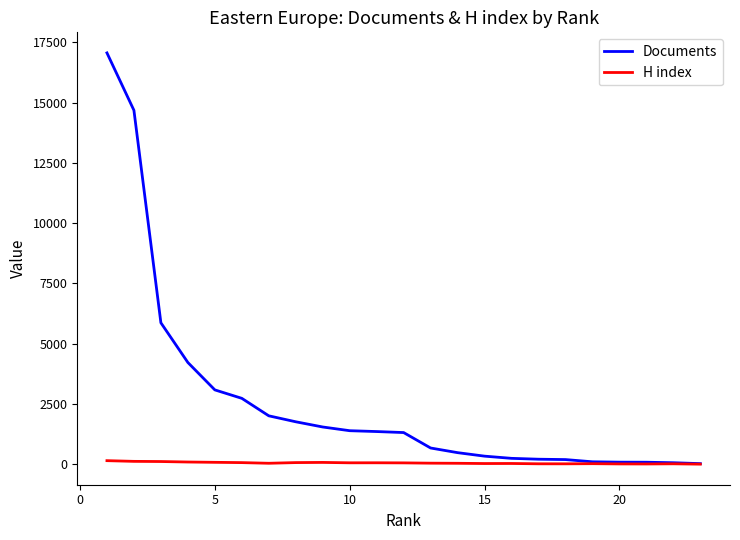

Which series has the largest range (max minus min)?

Documents